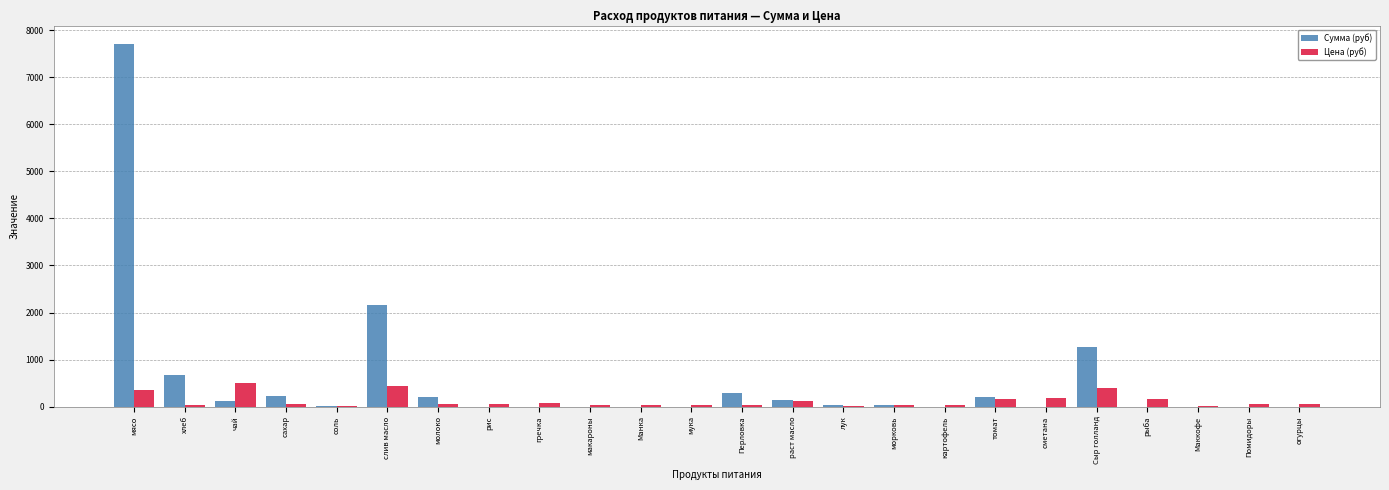

What is the maximum value for Сумма (руб)?

7717.5